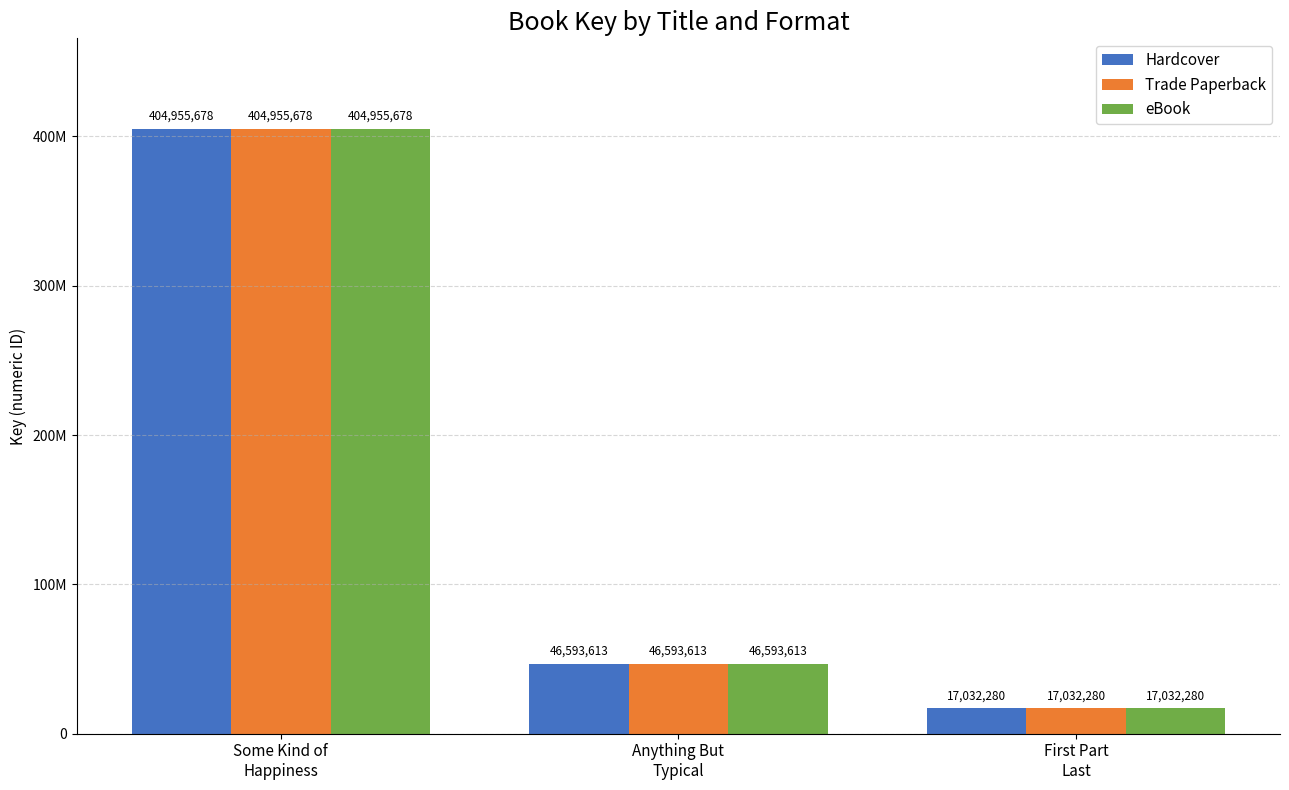

What position from the left is Anything But
Typical?

2